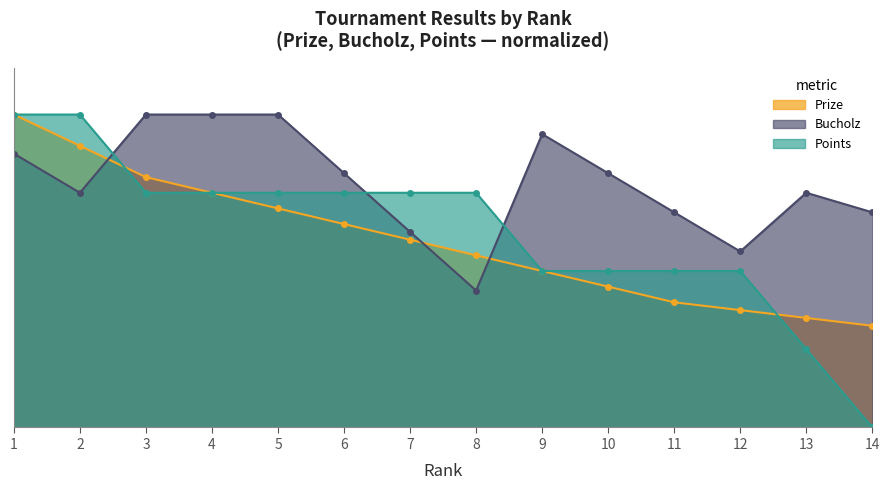

Reading left to right, transcribe all the data shown in this chart.

Prize: 1.0	0.9	0.8	0.8	0.7	0.7	0.6	0.6	0.5	0.5	0.4	0.4	0.3	0.3
Bucholz: 0.9	0.8	1.0	1.0	1.0	0.8	0.6	0.4	0.9	0.8	0.7	0.6	0.8	0.7
Points: 1.0	1.0	0.8	0.8	0.8	0.8	0.8	0.8	0.5	0.5	0.5	0.5	0.2	0.0